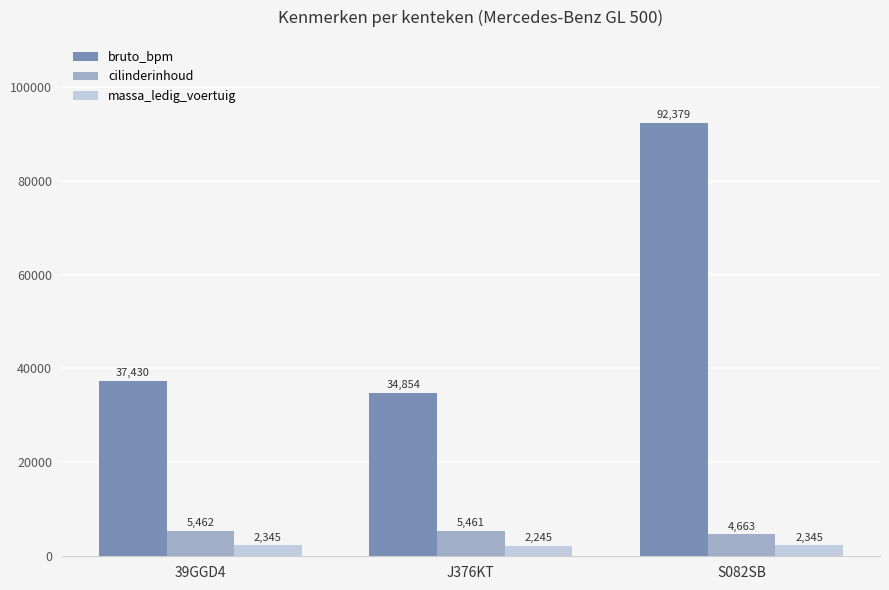

At which label does bruto_bpm reach its minimum?

J376KT